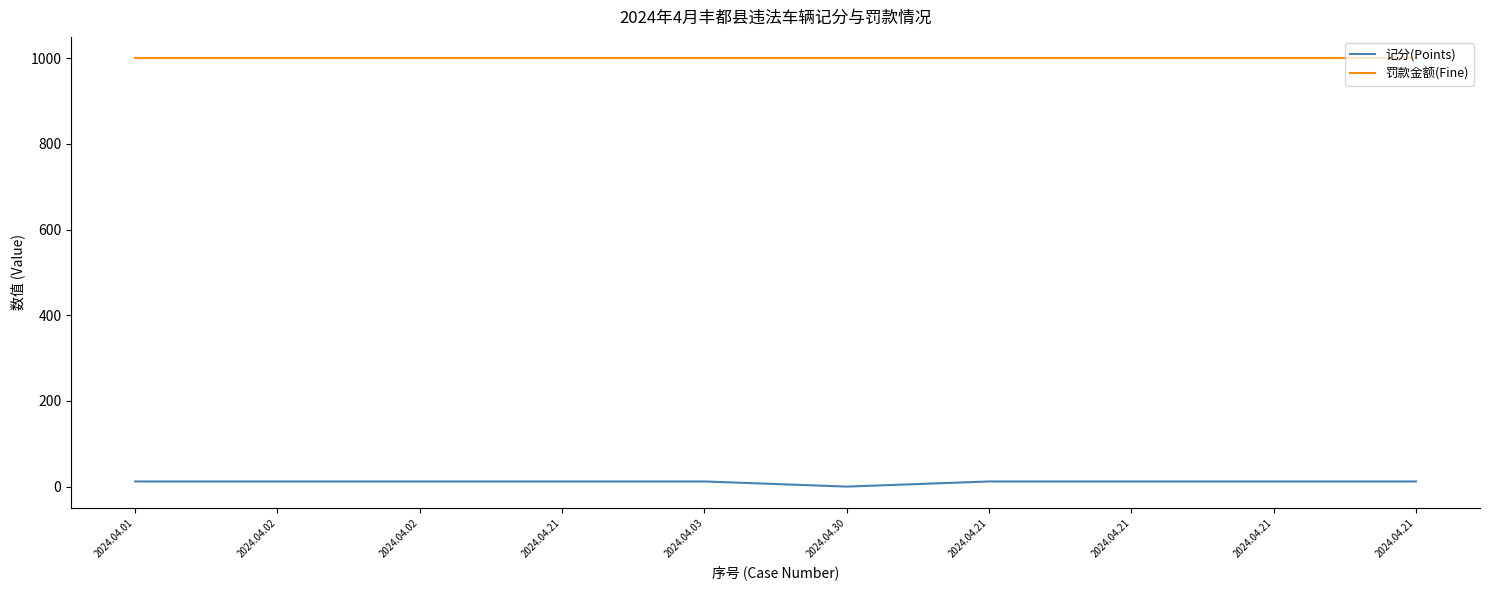

Reading right to left, extract all data points from this chart.

记分(Points): 12	12	12	12	0	12	12	12	12	12
罚款金额(Fine): 1000	1000	1000	1000	1000	1000	1000	1000	1000	1000